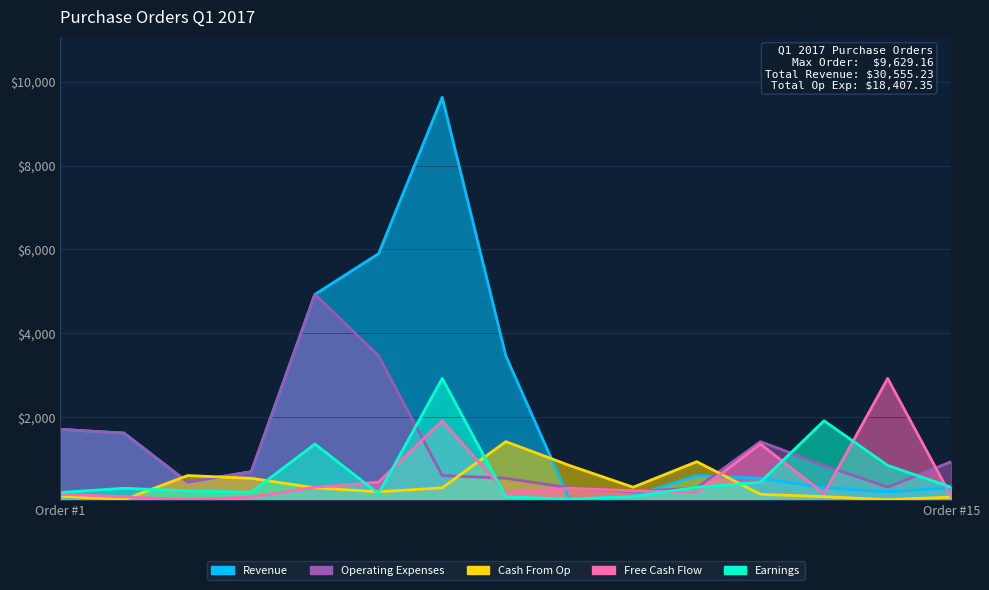

Which series has the largest range (max minus min)?

Revenue